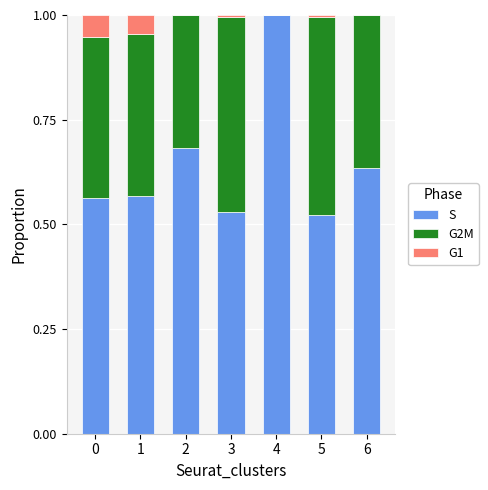

Which category has the highest value in the S series?

4